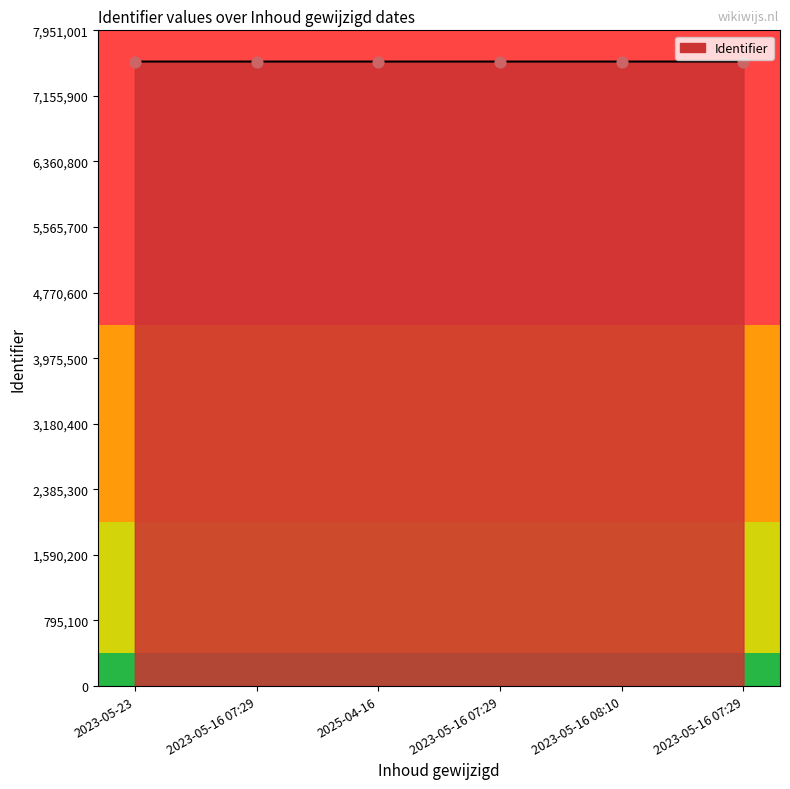

What is the ratio of the value at 2023-05-16 07:29 to the value at 2025-04-16?

1.0